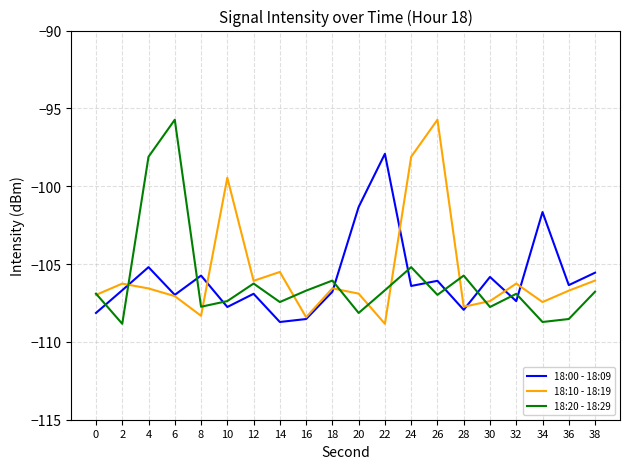

Where is the first local minimum for 18:10 - 18:19?

8